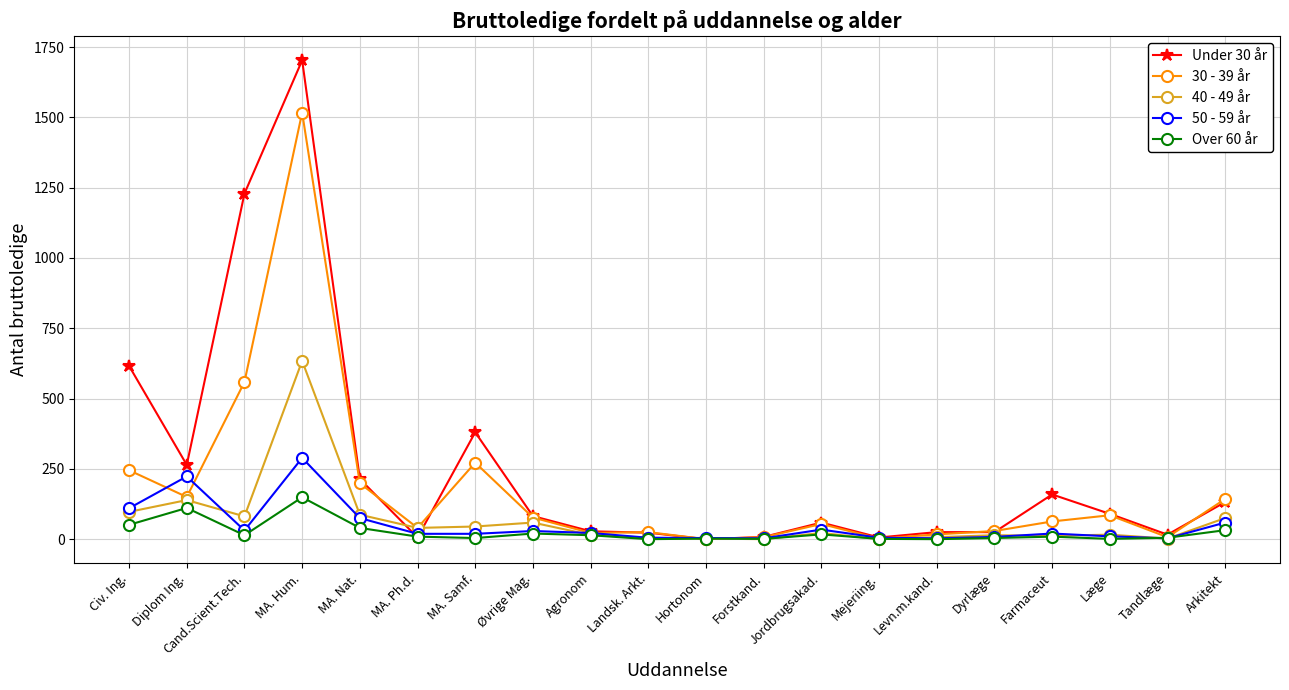

True or false: Under 30 år and 30 - 39 år cross at least once.

True